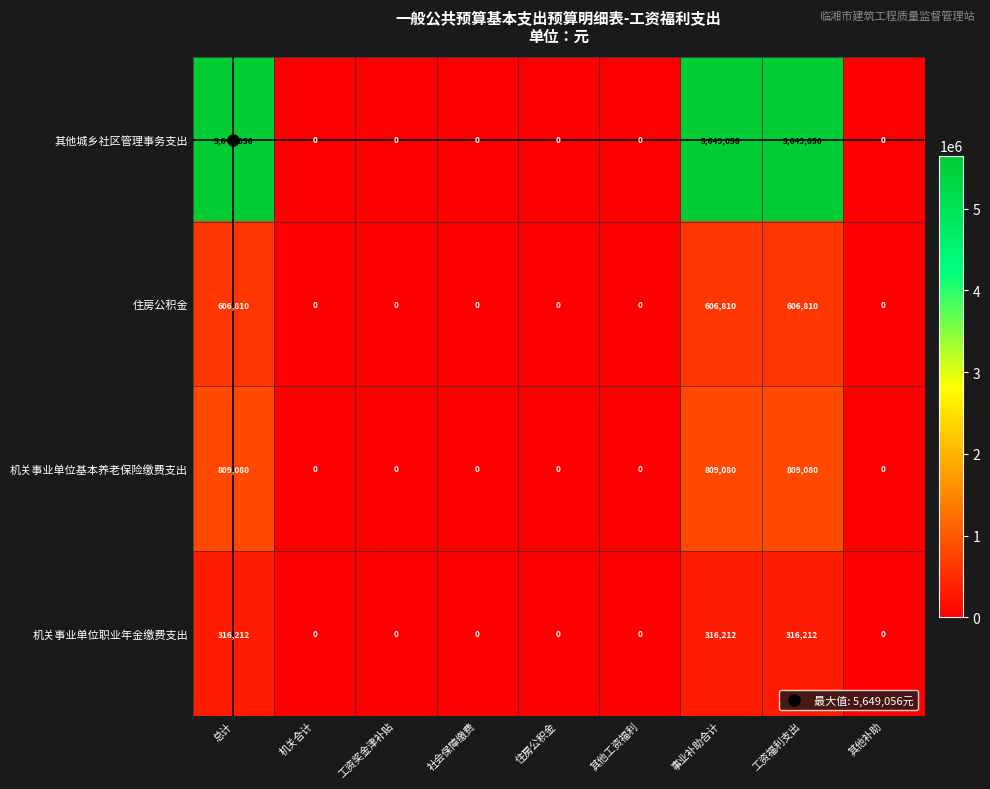

What is the difference between the highest and lowest values at 事业补助合计?

5332844